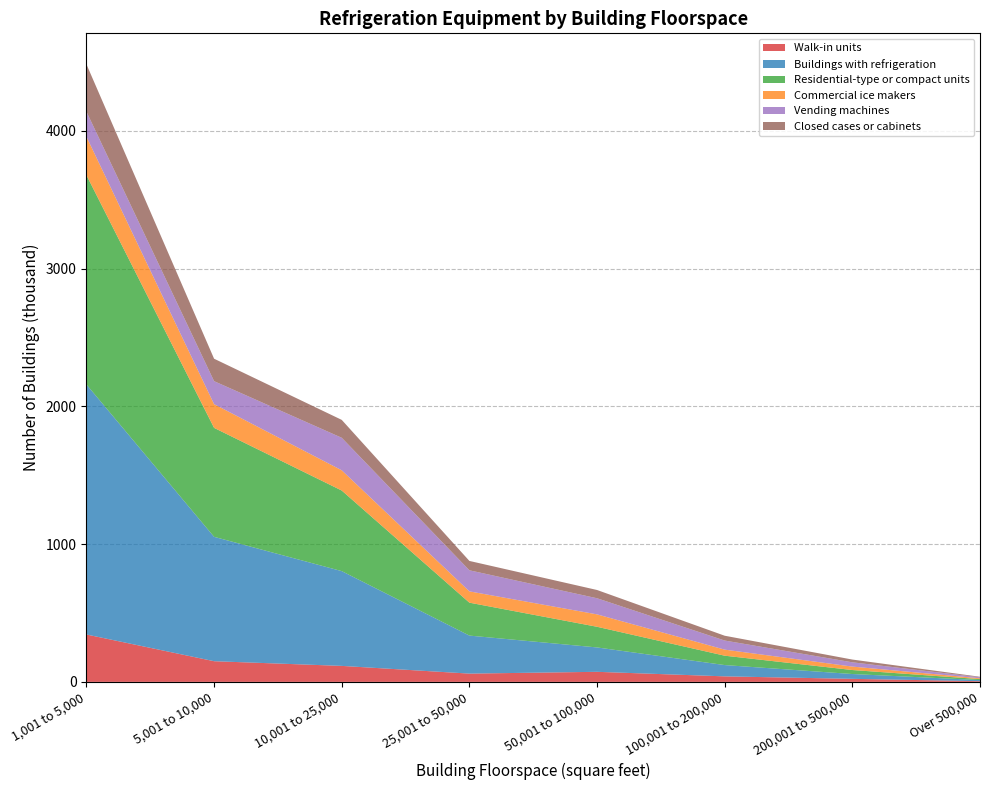

Reading left to right, transcribe all the data shown in this chart.

Walk-in units: 344	150	116	60	73	40	22	5
Buildings with refrigeration: 1815	903	688	276	177	82	35	8
Residential-type or compact units: 1520	791	585	239	150	68	29	7
Commercial ice makers: 279	172	147	82	90	44	25	6
Vending machines: 182	167	236	153	117	66	31	7
Closed cases or cabinets: 344	163	130	68	60	35	20	4